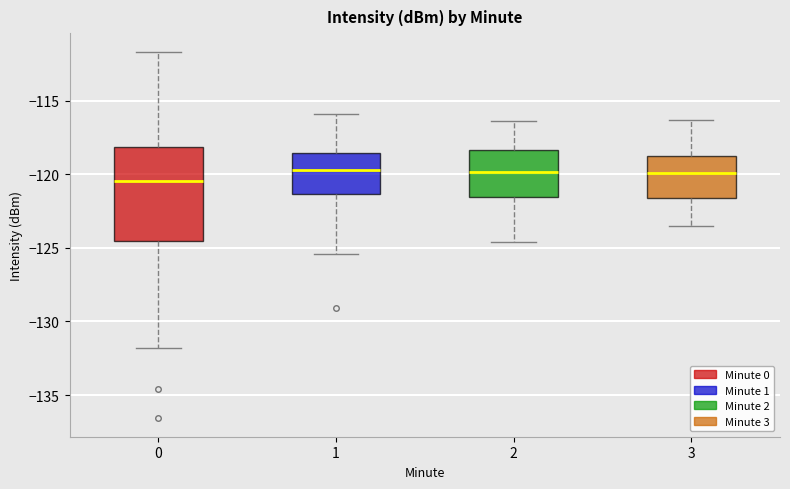

Reading left to right, transcribe this box plot: for each box, give where its median line is, the range the box spans, and where its two whiskers end, as read against the y-axis. The values are not printed on the chart, so give them approximately, as read against the axis.

0: median -120.5, box -124.5 to -118.0, whiskers -132.0 to -111.5
1: median -119.5, box -121.5 to -118.5, whiskers -125.5 to -116.0
2: median -120.0, box -121.5 to -118.5, whiskers -124.5 to -116.5
3: median -120.0, box -121.5 to -118.5, whiskers -123.5 to -116.5